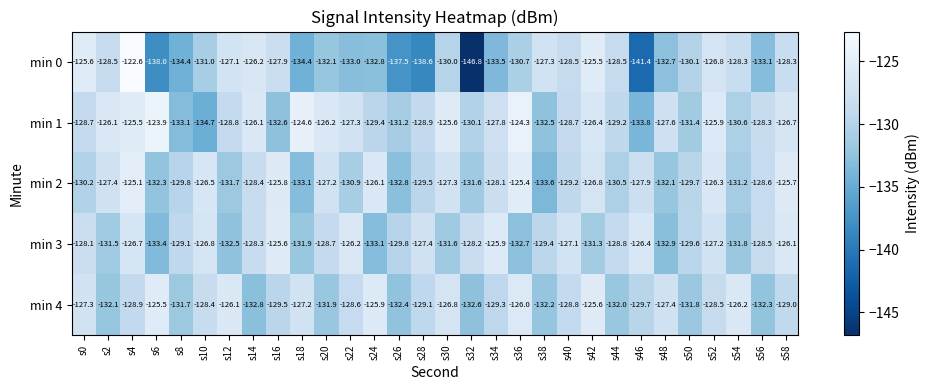

What is the maximum value for min 0?

-122.6